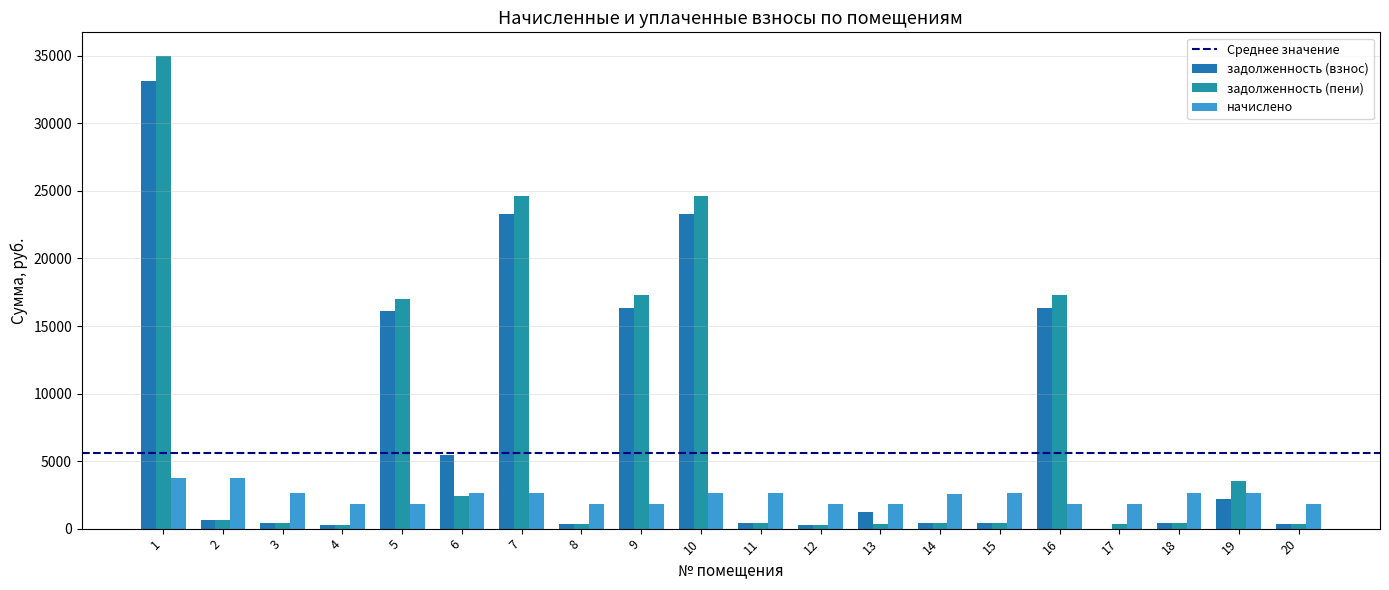

List the series in order of their peak value, lowest first.

начислено, задолженность (взнос), задолженность (пени)